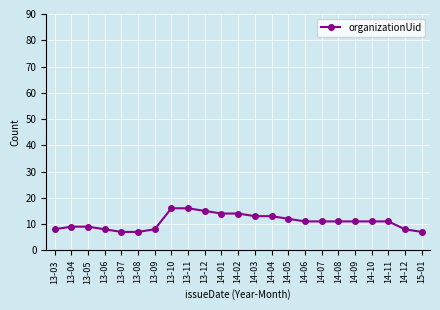

At which label does the data first exceed 11?

13-10